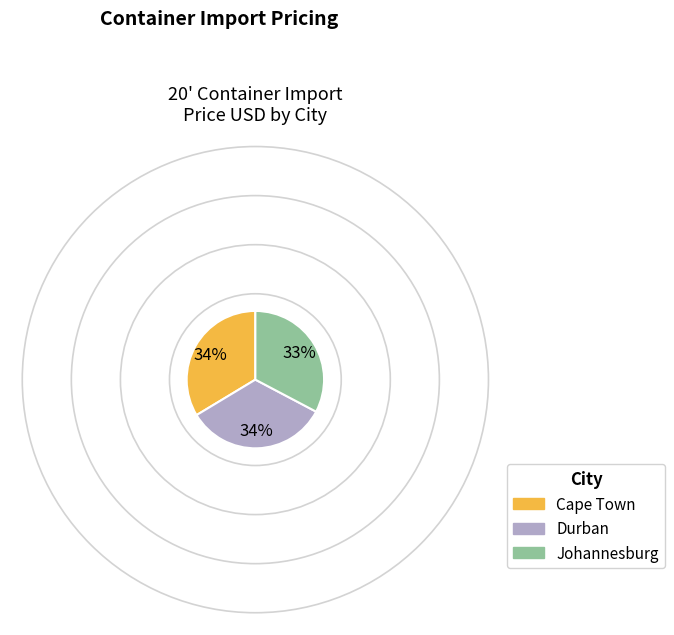

Is there a majority slice in this chart?

No